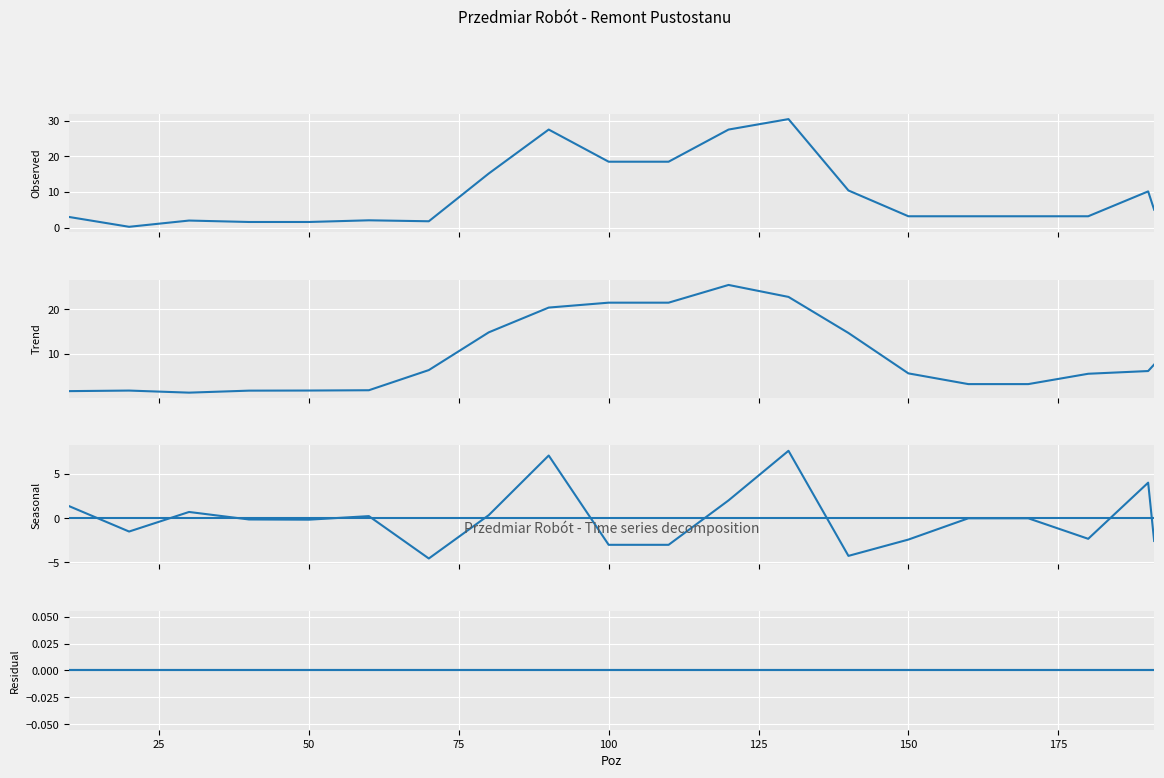

At how many categories does at least one series exceed 27?

3